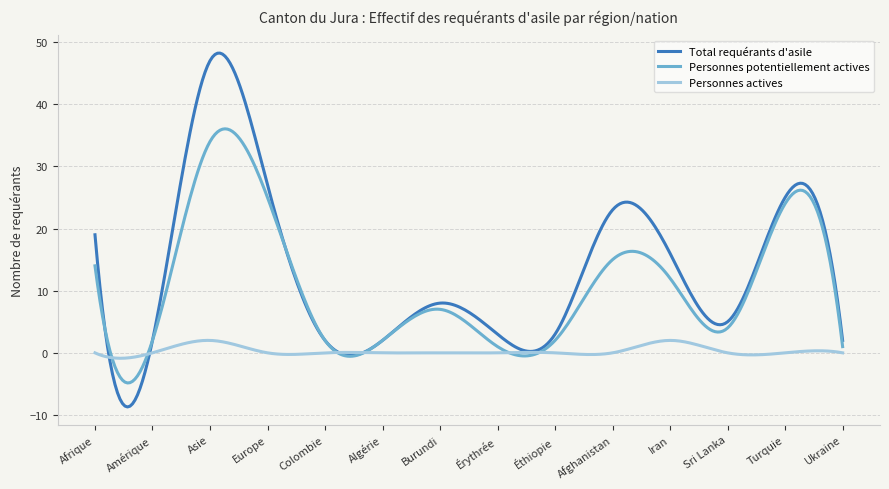

In Total requérants d'asile, how many points are higher than both neighbors (excluding endpoints)?

4